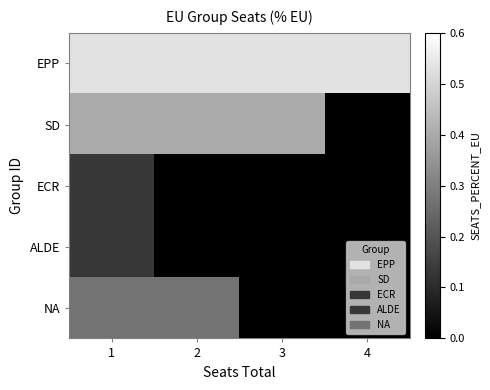

What value does the EPP series have at 2?

0.5